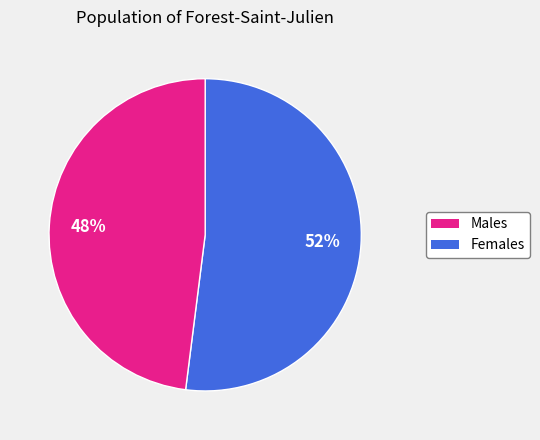

Is there any slice that represents more than half of the pie?

Yes